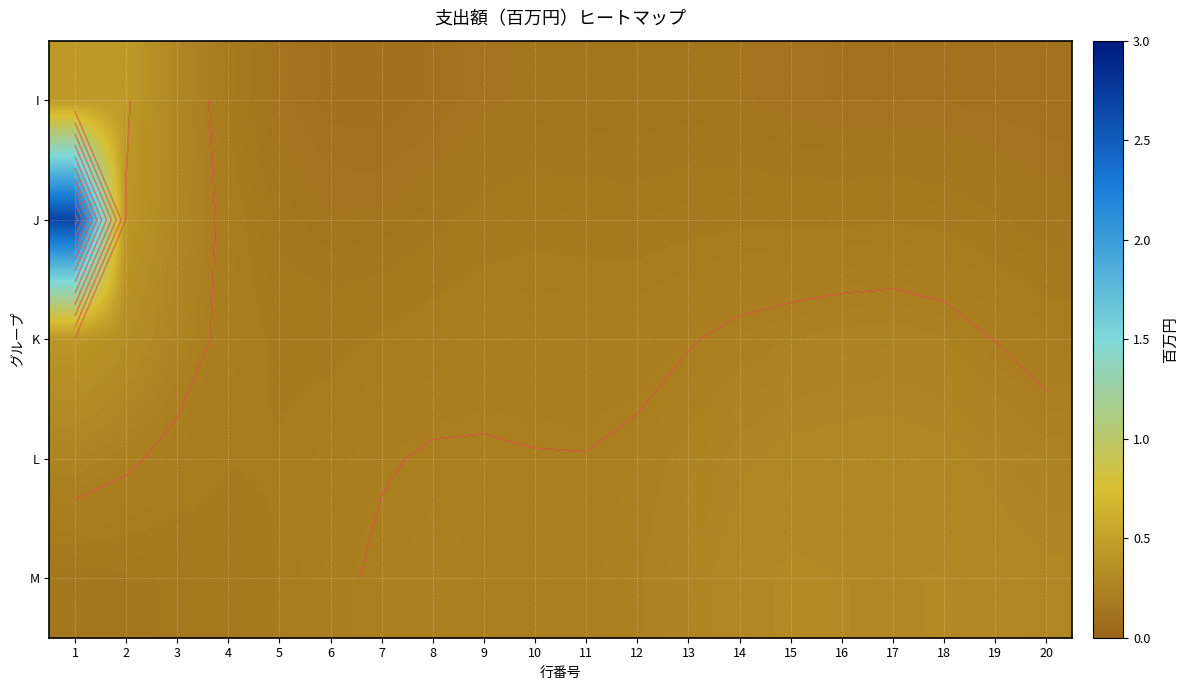

Count the number of categories in the chart.

20